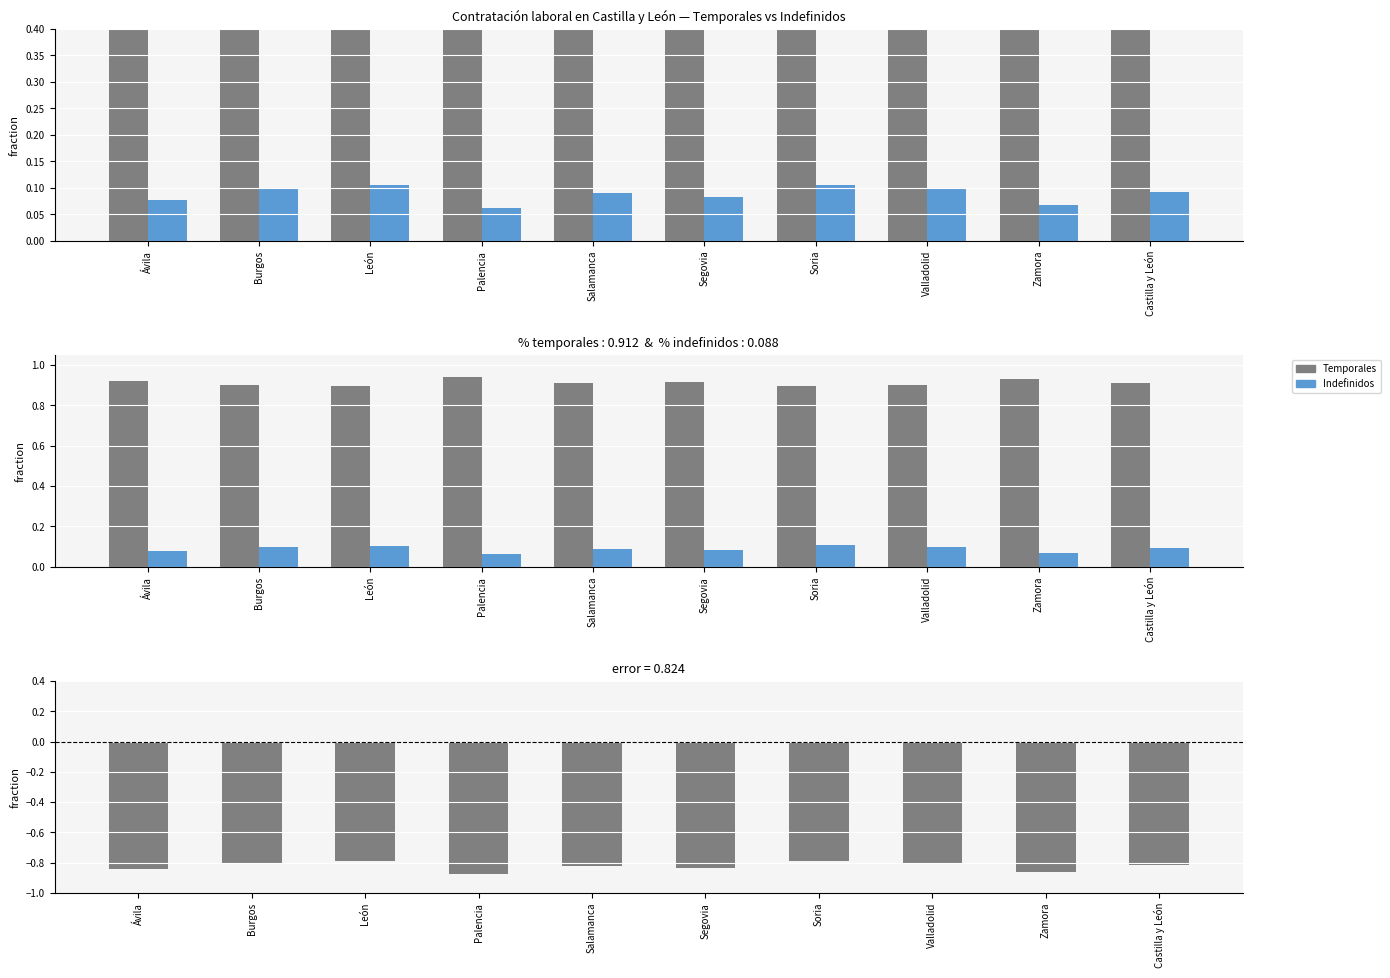

At which label is Indefinidos closest to 0?

Palencia